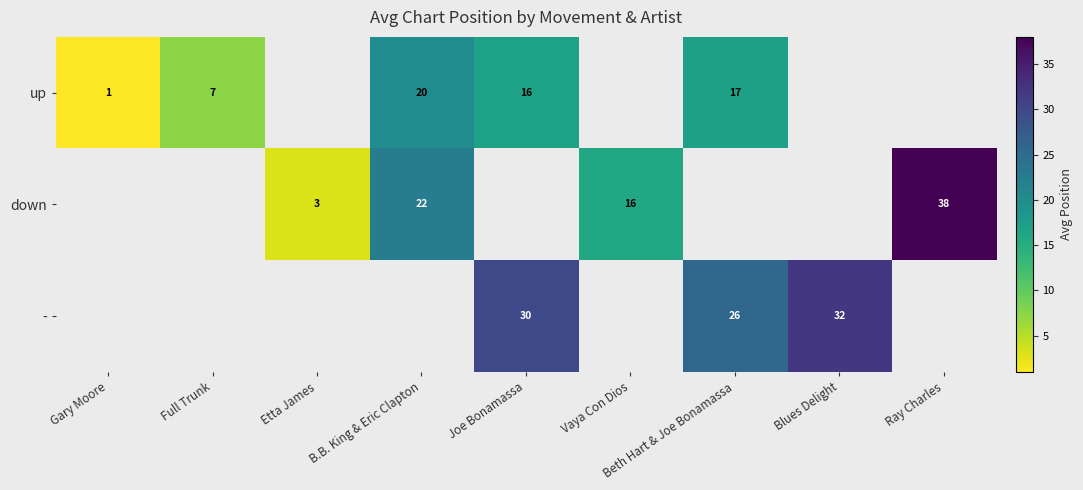

True or false: - has a value of 26 at Beth Hart & Joe Bonamassa.

True